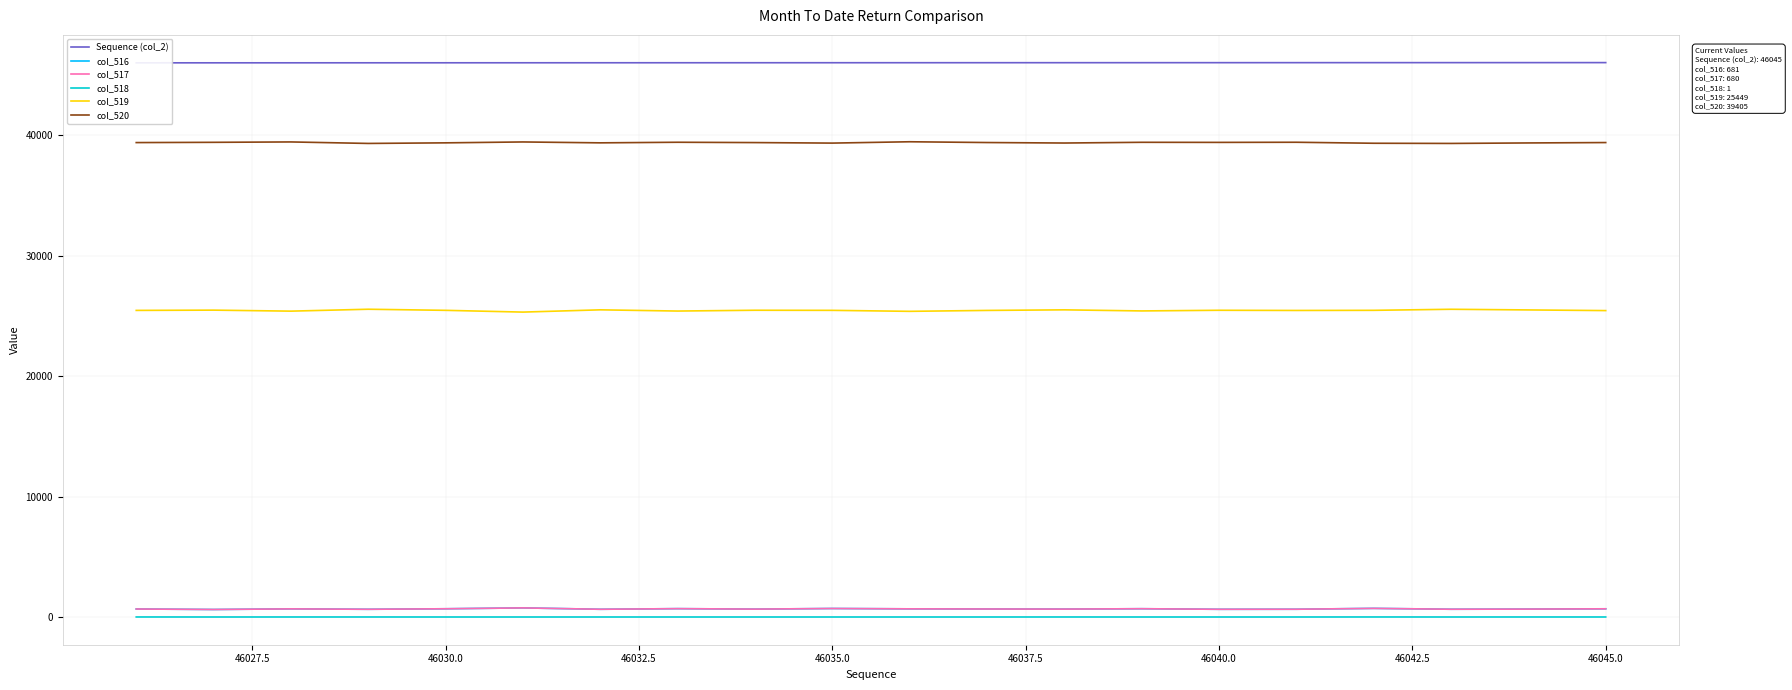

True or false: col_518 and col_516 cross at least once.

False